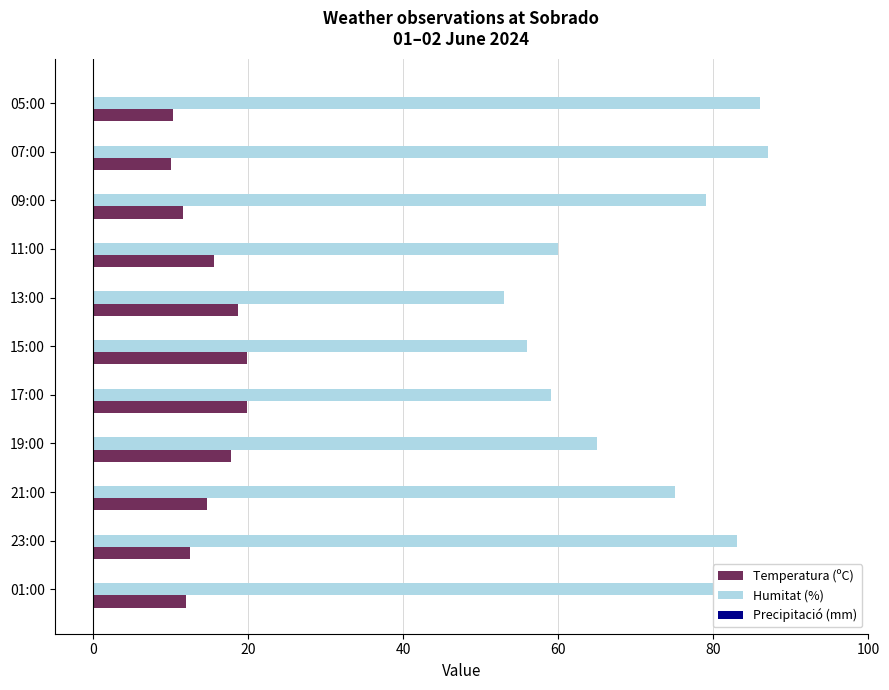

What is the greatest value displayed?

87.0